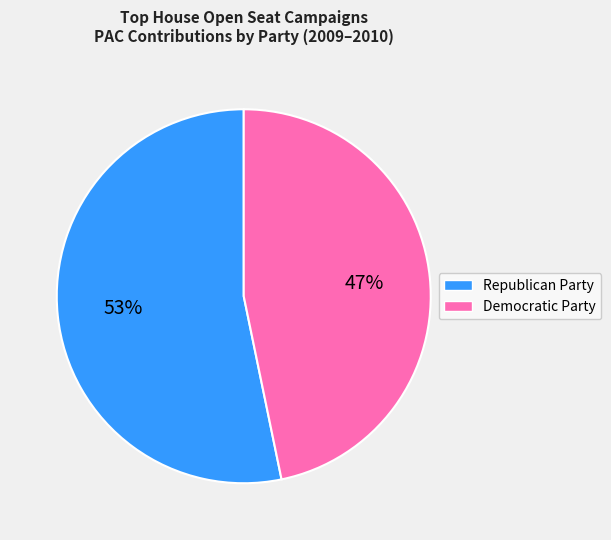

How many segments does this pie chart have?

2